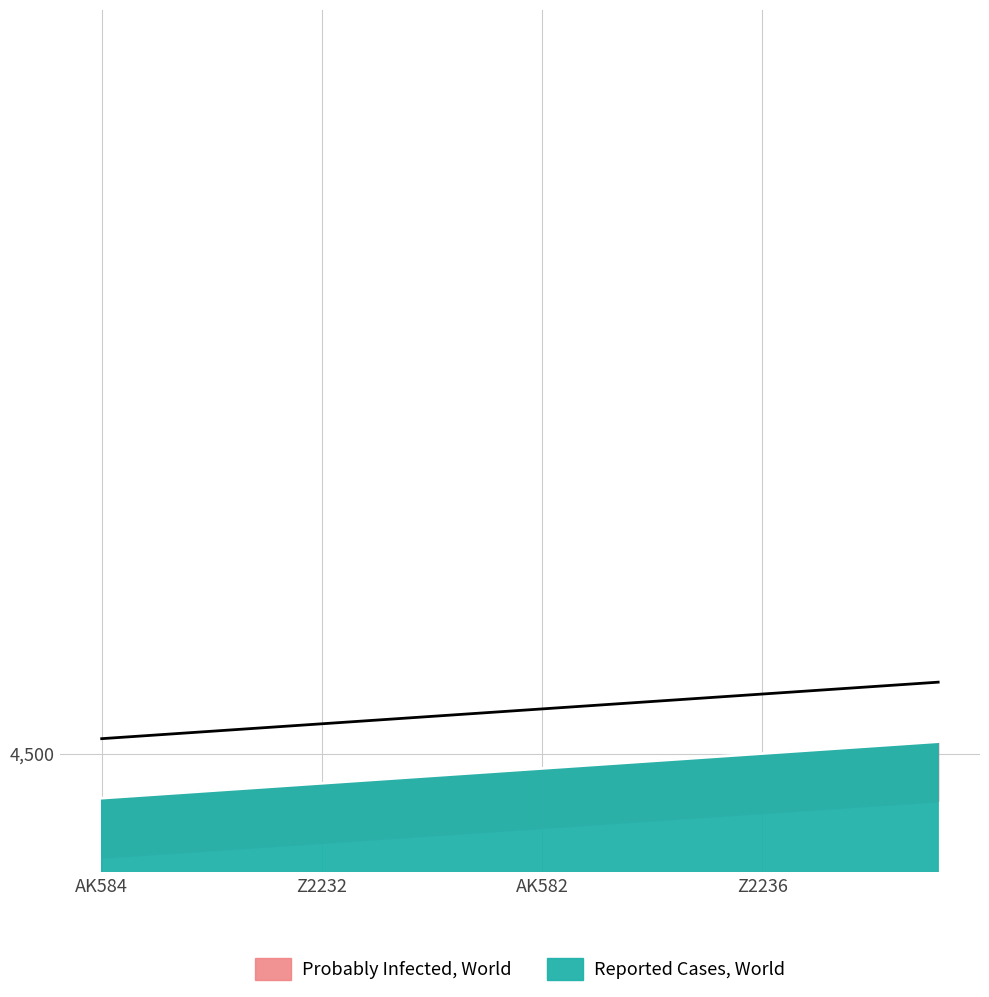

Rank the series by their maximum value, from highest to lowest.

Reported Cases, World, Probably Infected, World